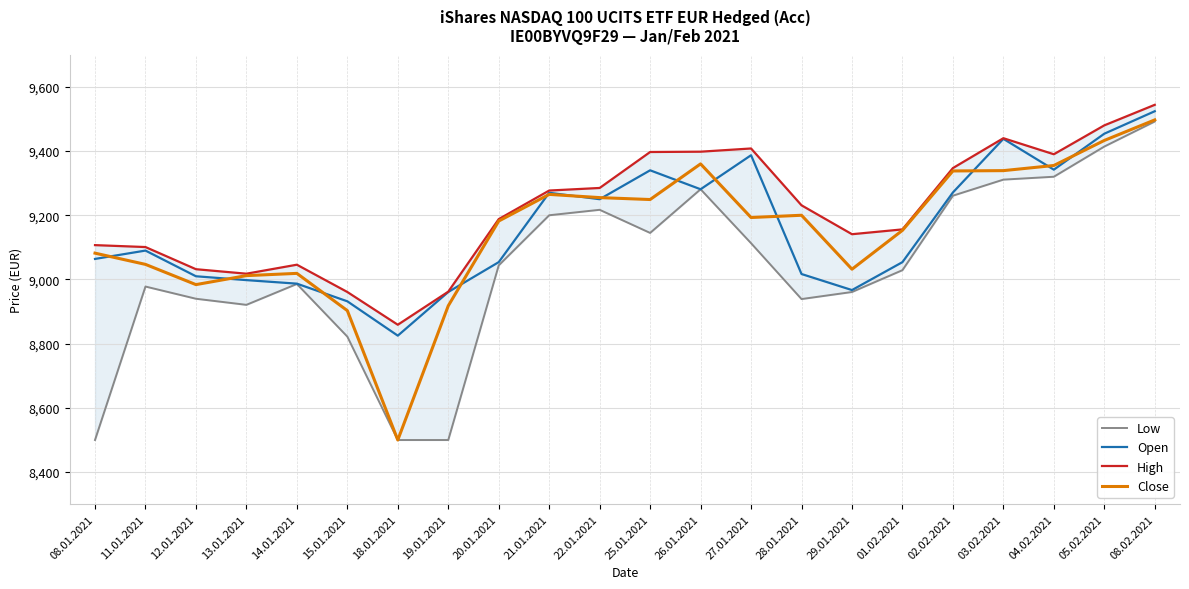

At which category is the sum across all series the highest?

08.02.2021